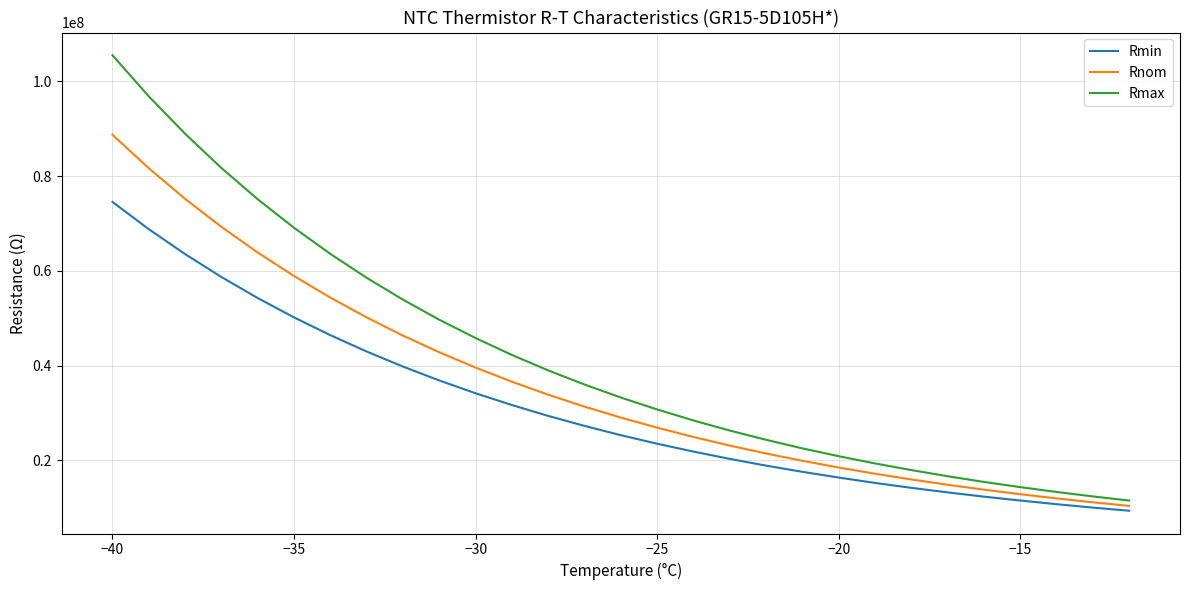

Which series has the largest range (max minus min)?

Rmax